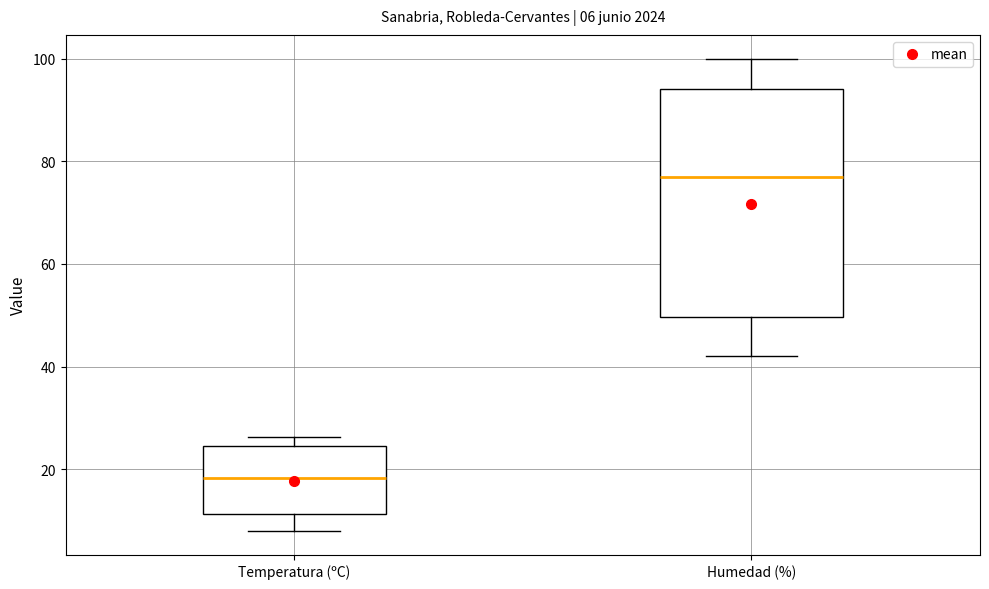

Which box has the lowest median line?

Temperatura (ºC)